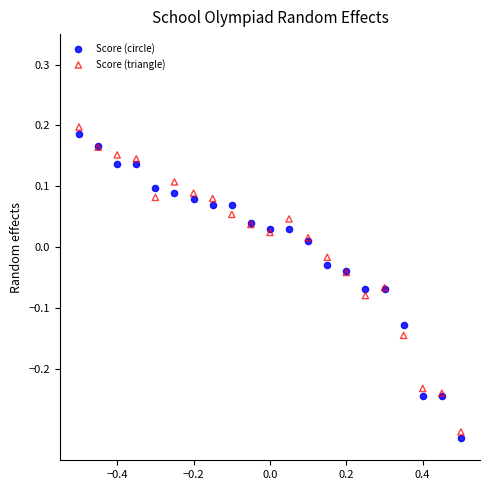

Which series contains the lowest Y value?

Score (circle)